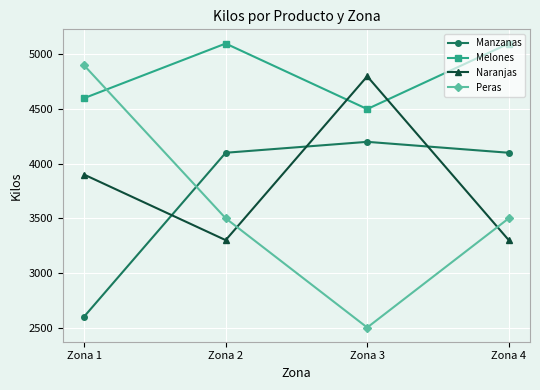

What is the lowest value of the Peras series?

2500